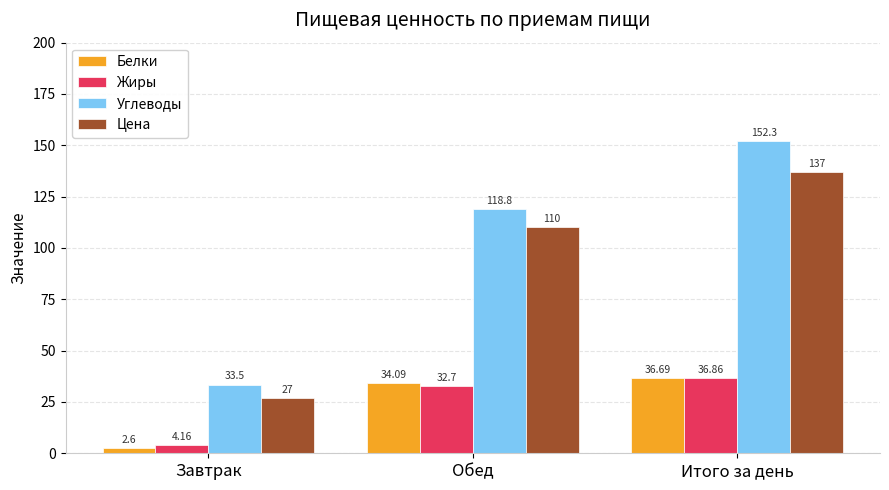

Between Завтрак and Обед, which series saw the biggest shift?

Углеводы